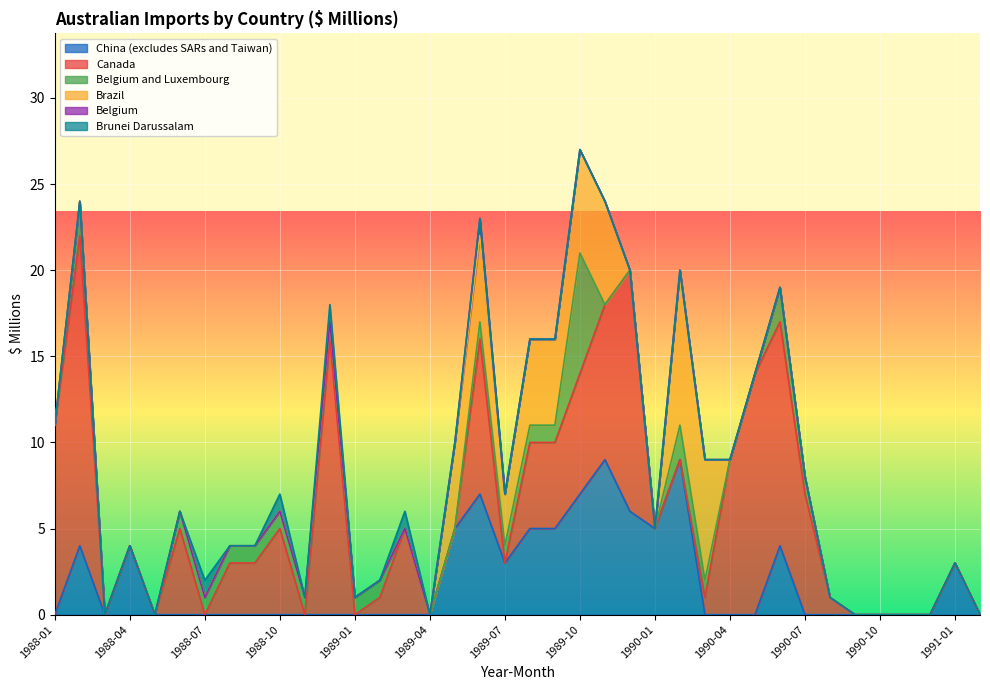

Count the number of categories in the chart.

38